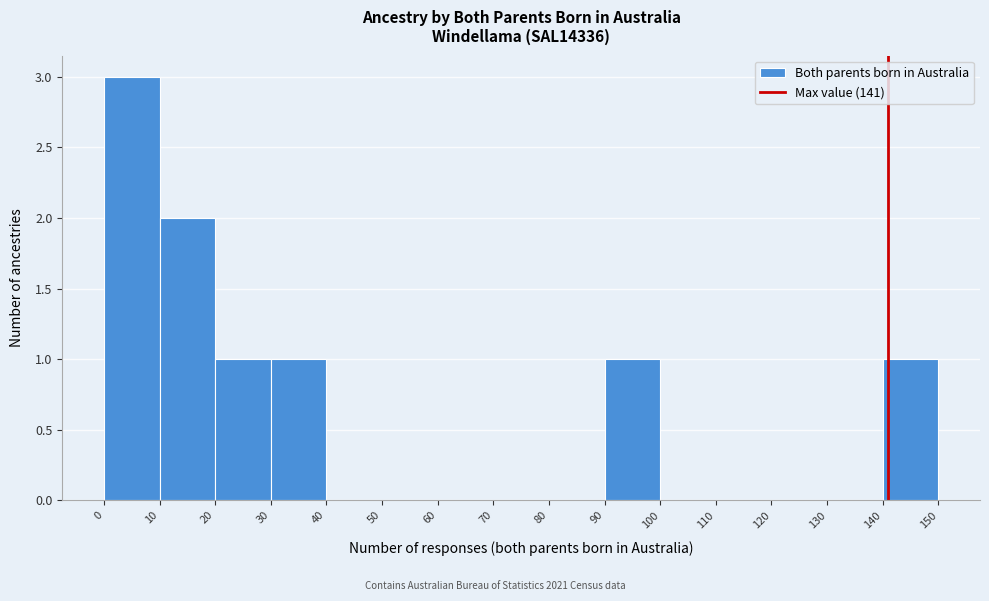

Which range on the x-axis has the tallest bar?

0 to 10